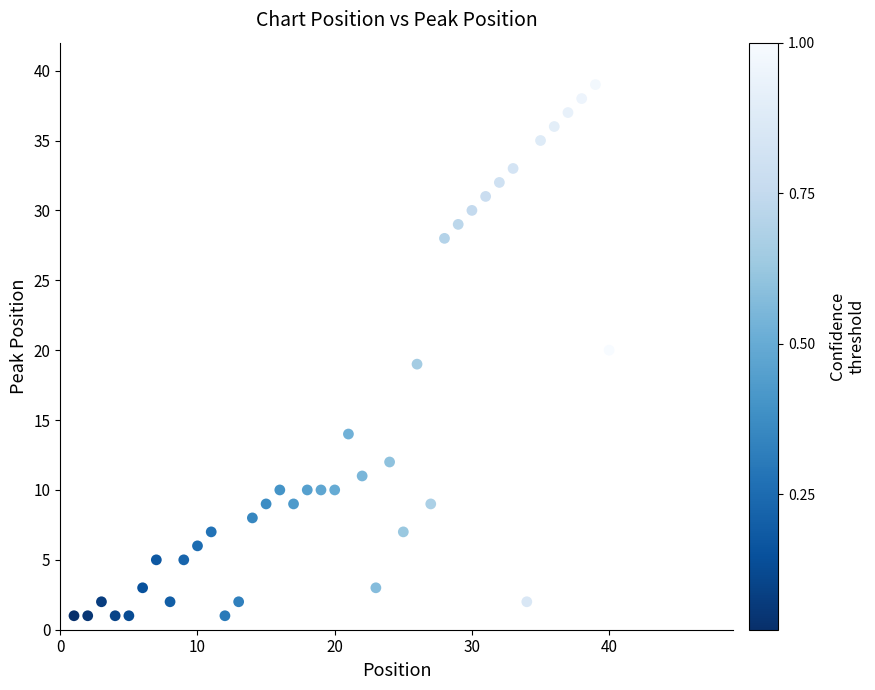

What is the range of X values (max minus min)?

39